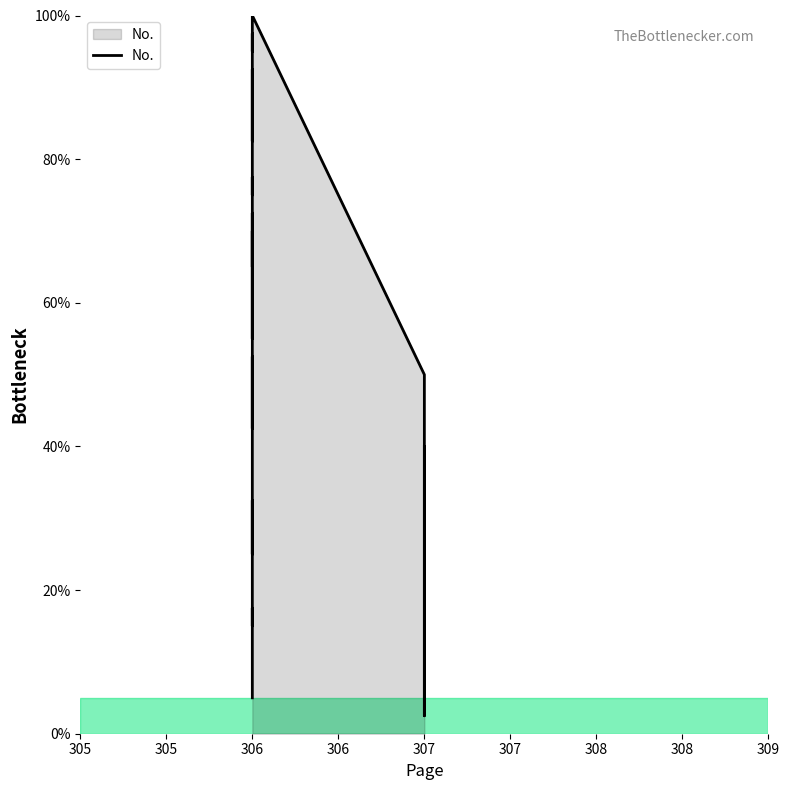

What is the maximum value shown in the chart?

100.0